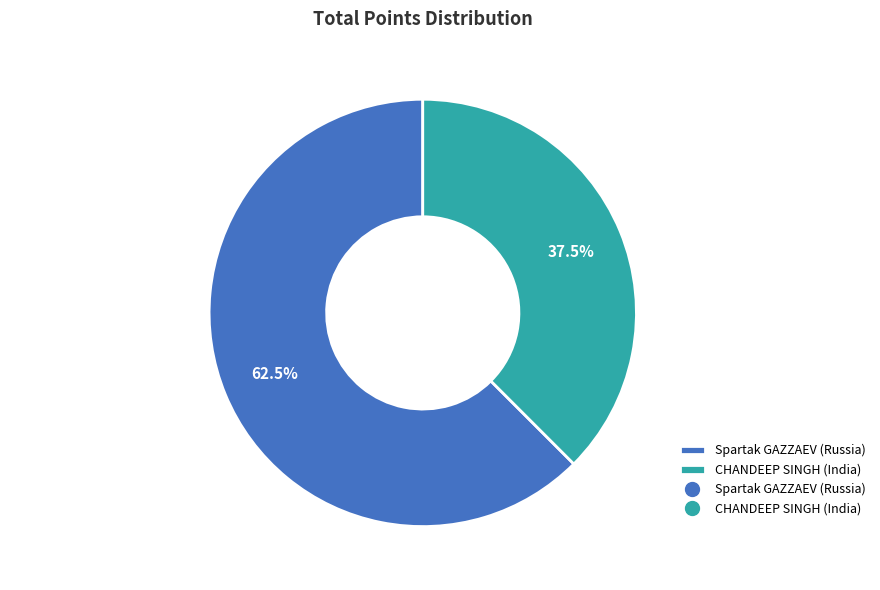

To the nearest percent, what is the difference between the CHANDEEP SINGH (India) and Spartak GAZZAEV (Russia) slice percentages?

25%